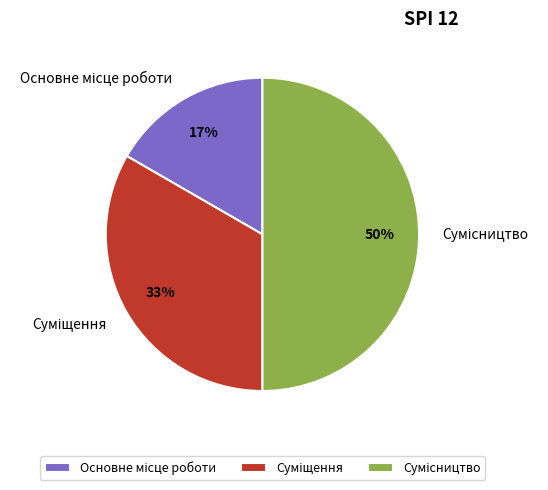

To the nearest percent, what is the difference between the largest and smallest slice percentages?

33%